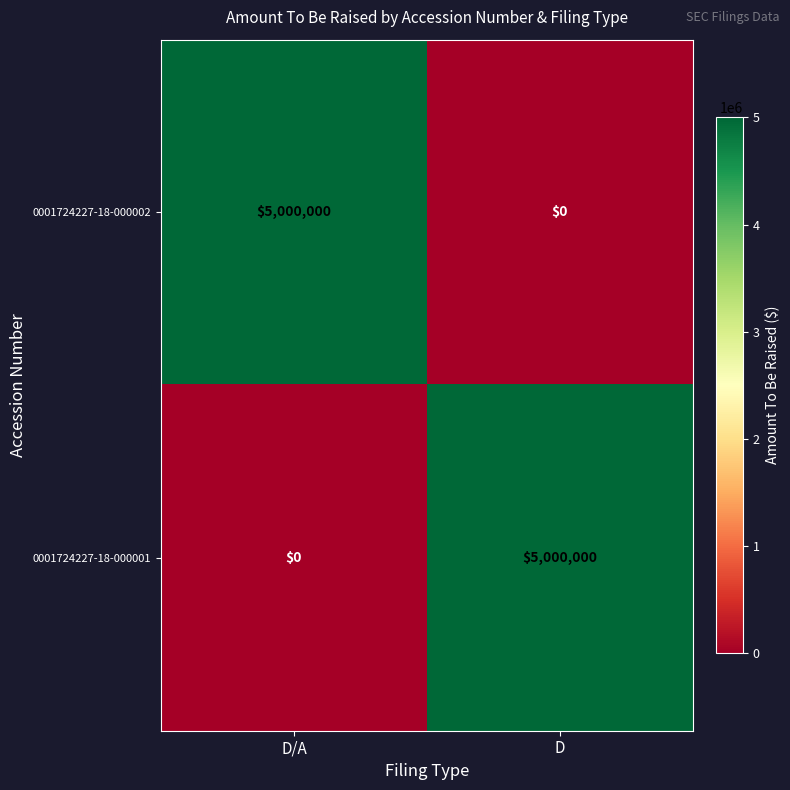

How many values in the 0001724227-18-000001 series are below 5000000?

1